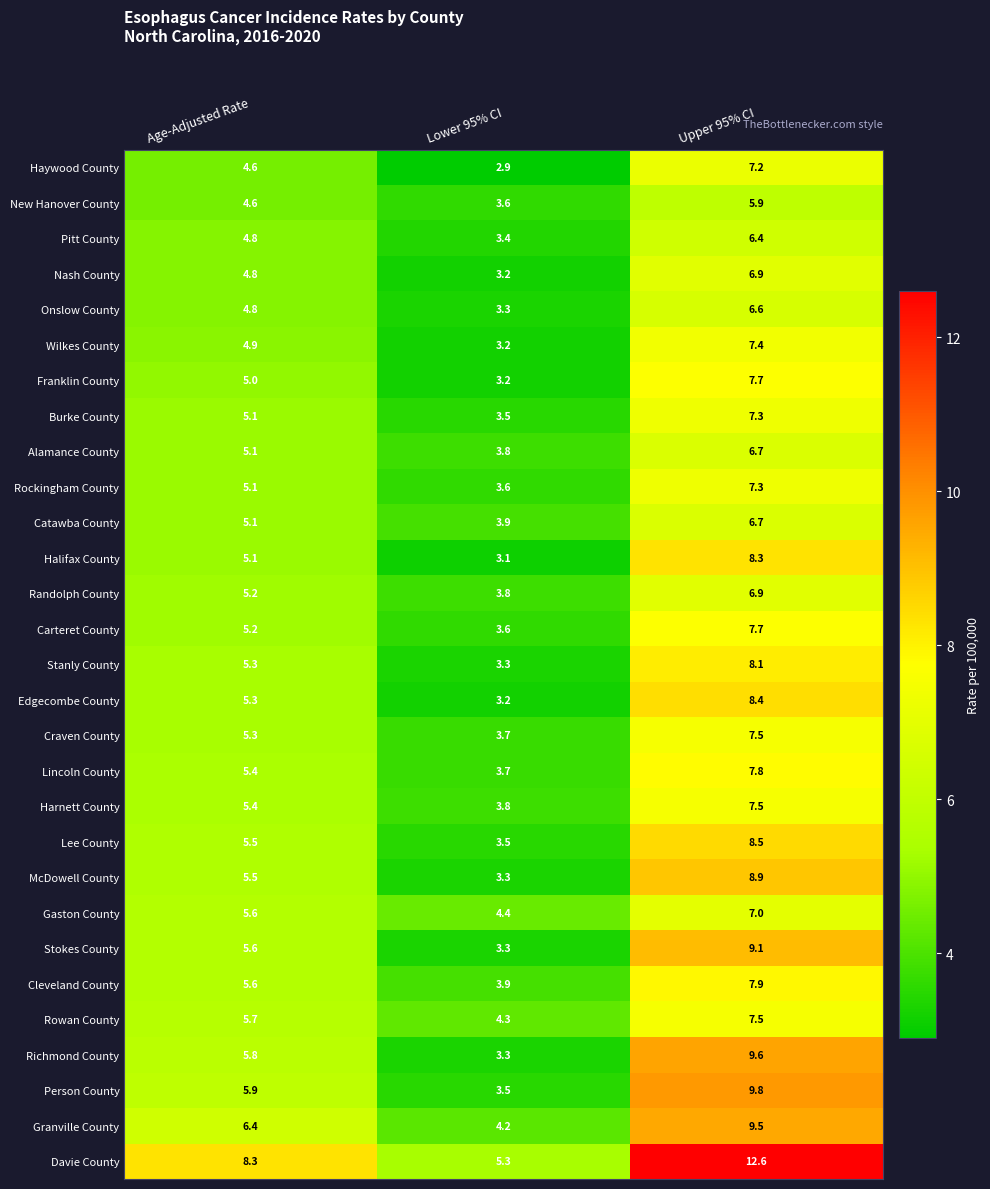

What is the difference between the maximum and minimum values in the Cleveland County series?

4.0